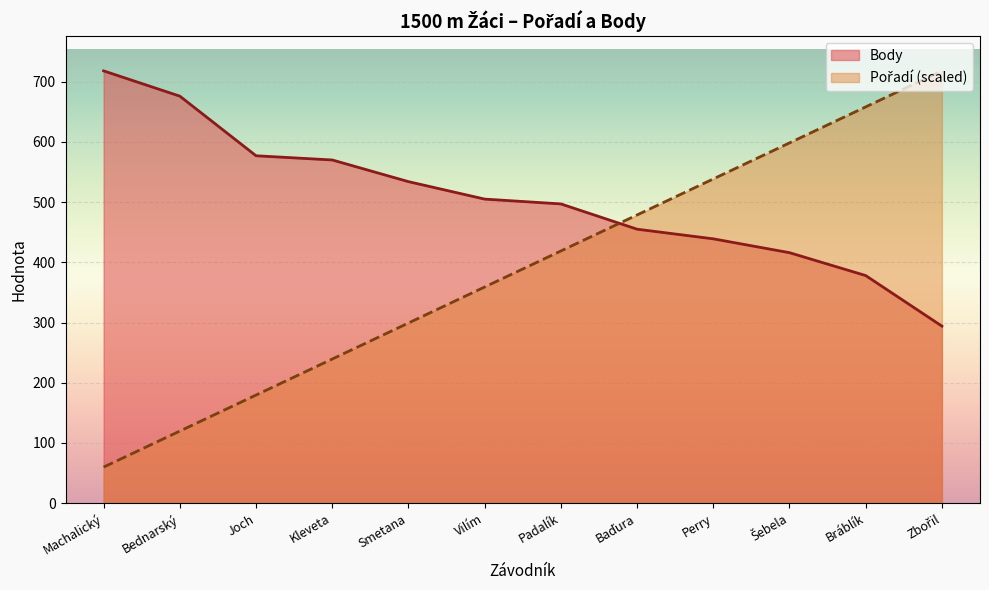

What position from the right is Baďura?

5